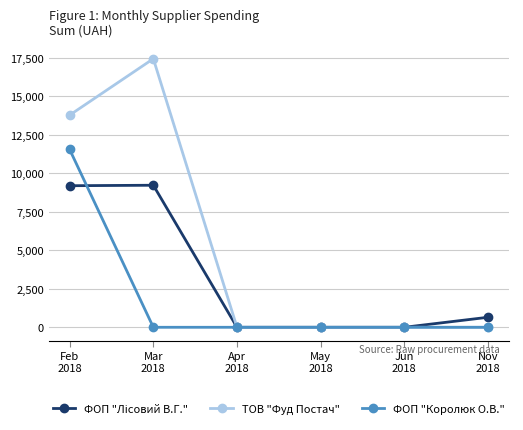

How many data points does each series have?

6